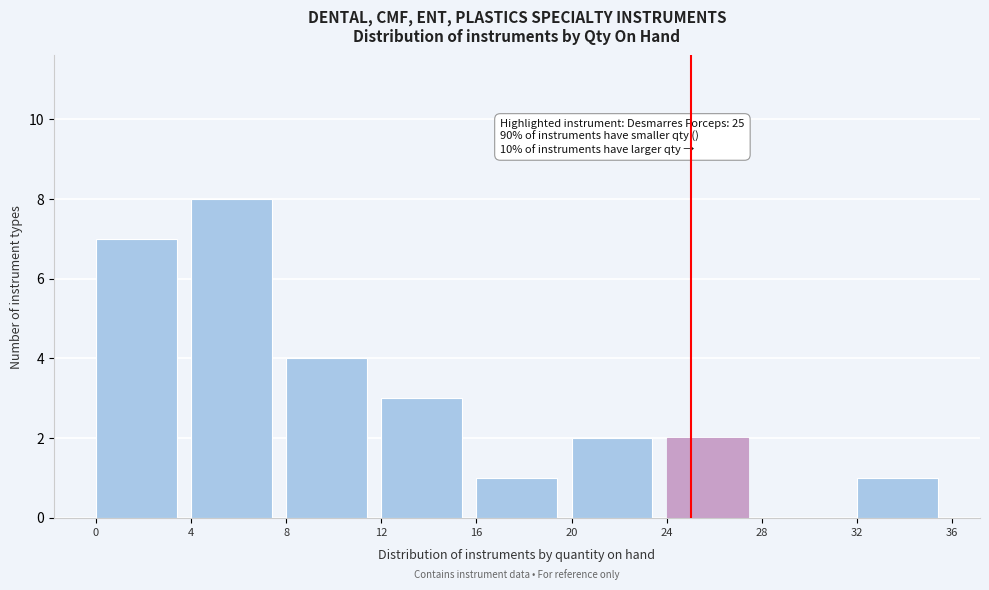

Which range on the x-axis has the tallest bar?

4 to 8